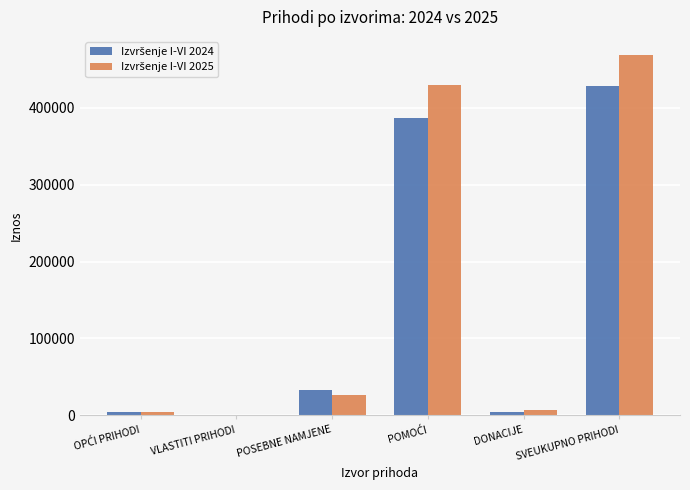

Which category has the highest value across all series?

SVEUKUPNO PRIHODI